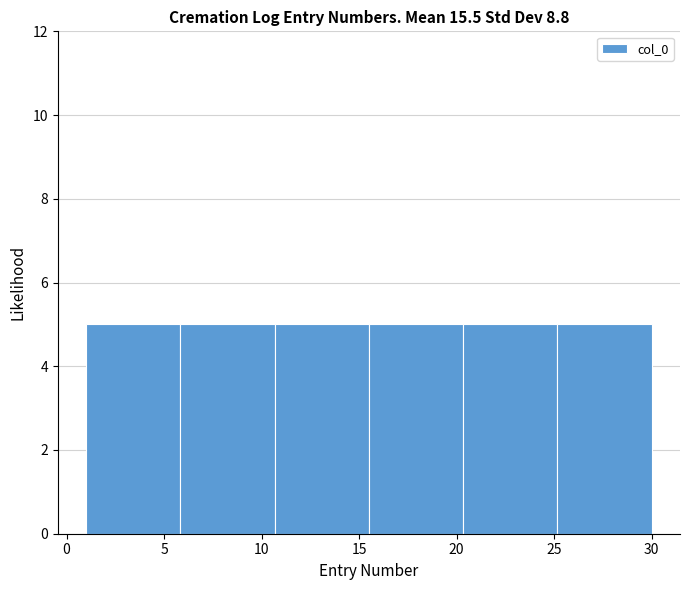

Reading left to right, list every bar in this chart as the range it spans on the x-axis followed by its height. Neither the bar edges nor the heights are printed on the chart, so give them approximately, as read against the axes.

1.0 to 6.0: 5
6.0 to 10.5: 5
10.5 to 15.5: 5
15.5 to 20.5: 5
20.5 to 25.0: 5
25.0 to 30.0: 5